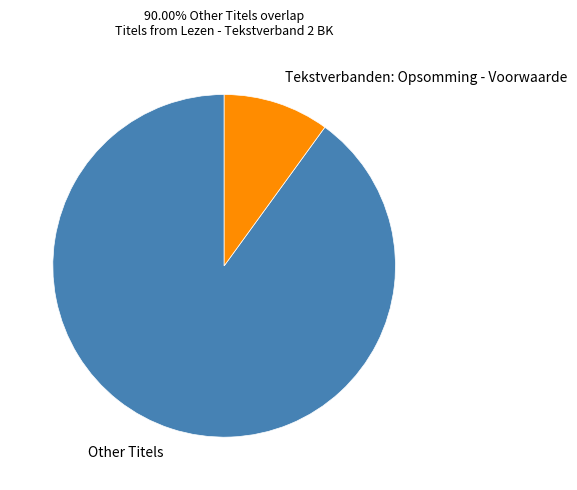

What is the largest slice in the pie chart?

Other Titels